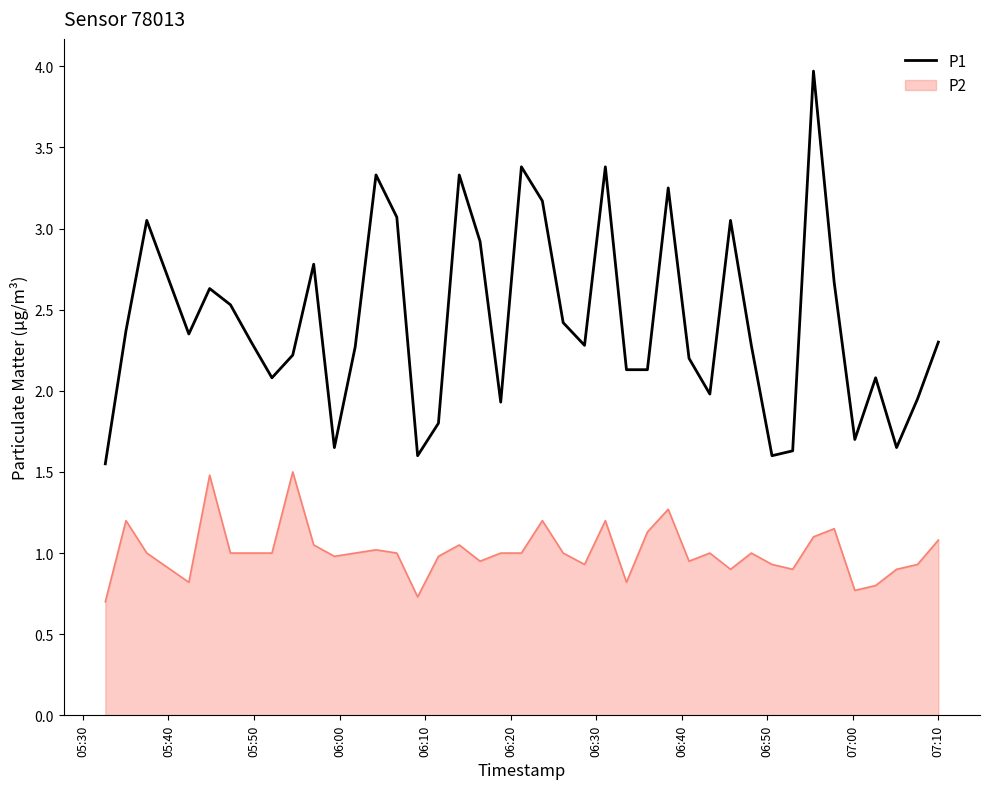

Which series has the largest range (max minus min)?

P1